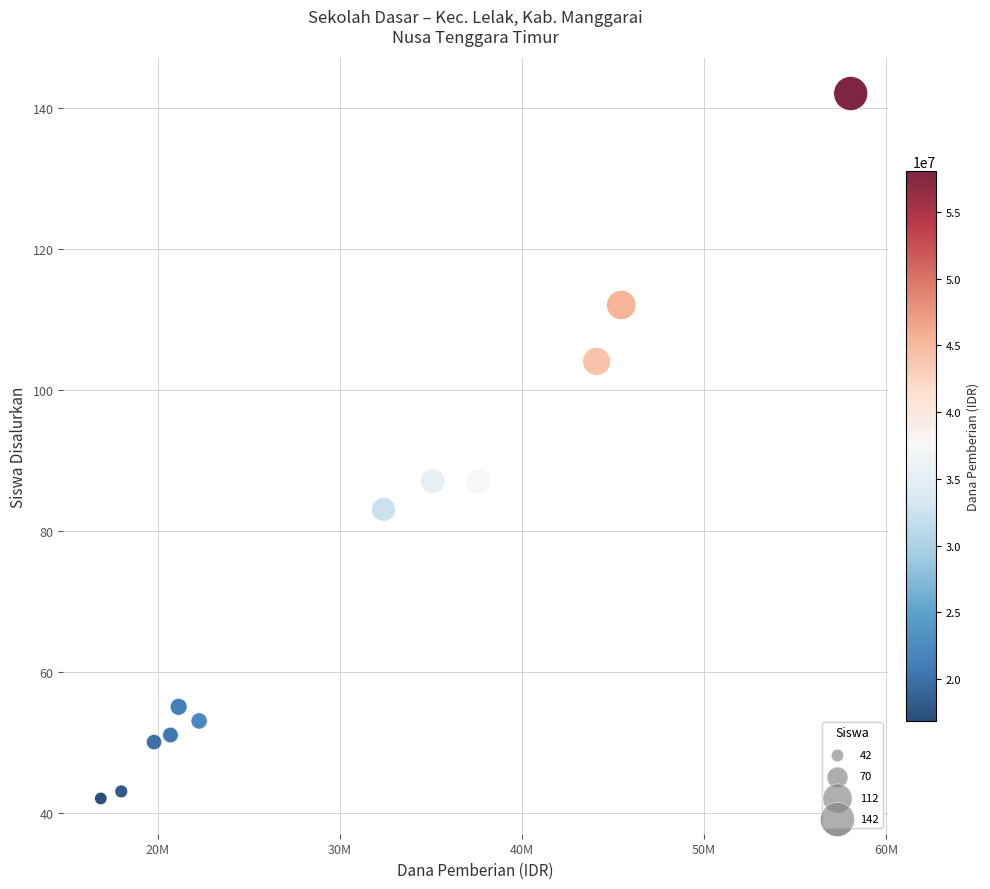

What is the range of Y values (max minus min)?

100